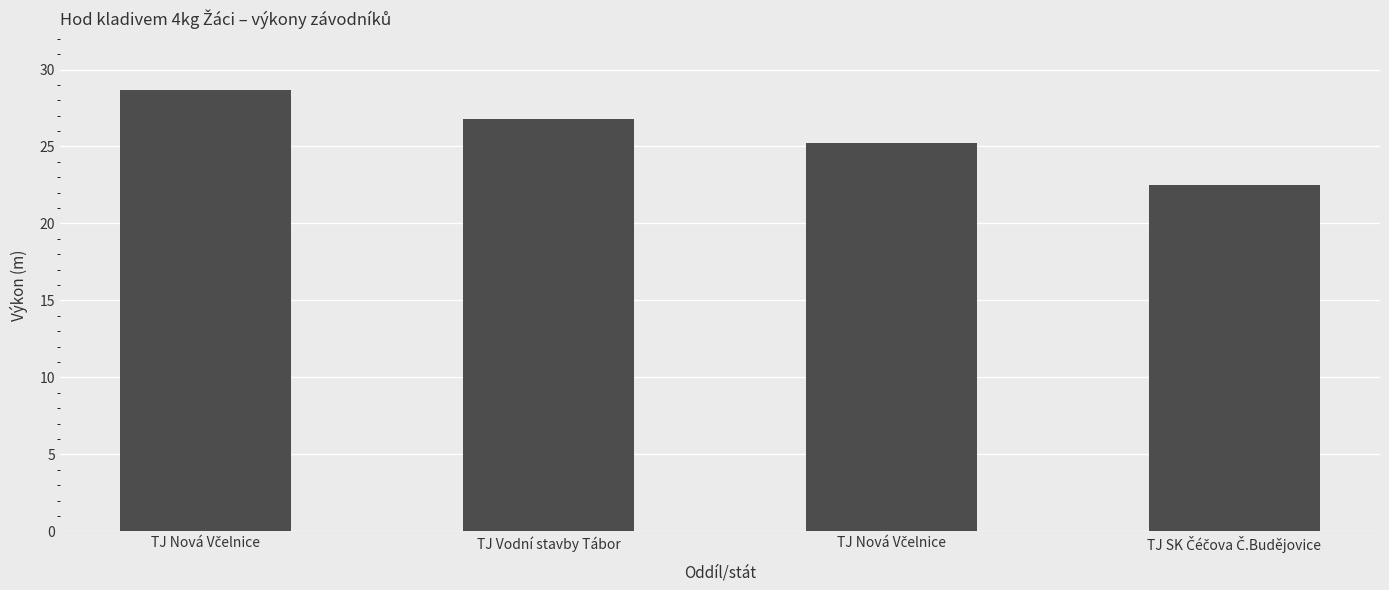

Does the chart contain any negative values?

No